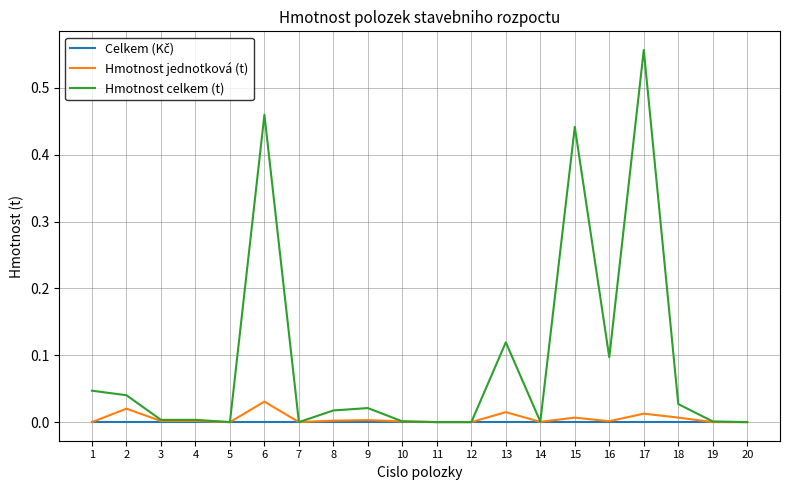

Which series has the largest total across all categories?

Hmotnost celkem (t)